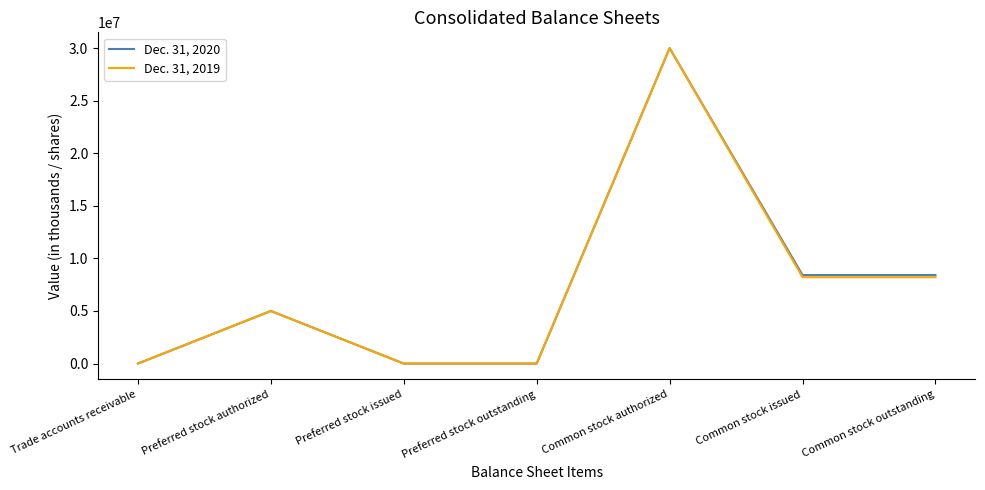

Rank the series by their average value, from highest to lowest.

Dec. 31, 2020, Dec. 31, 2019